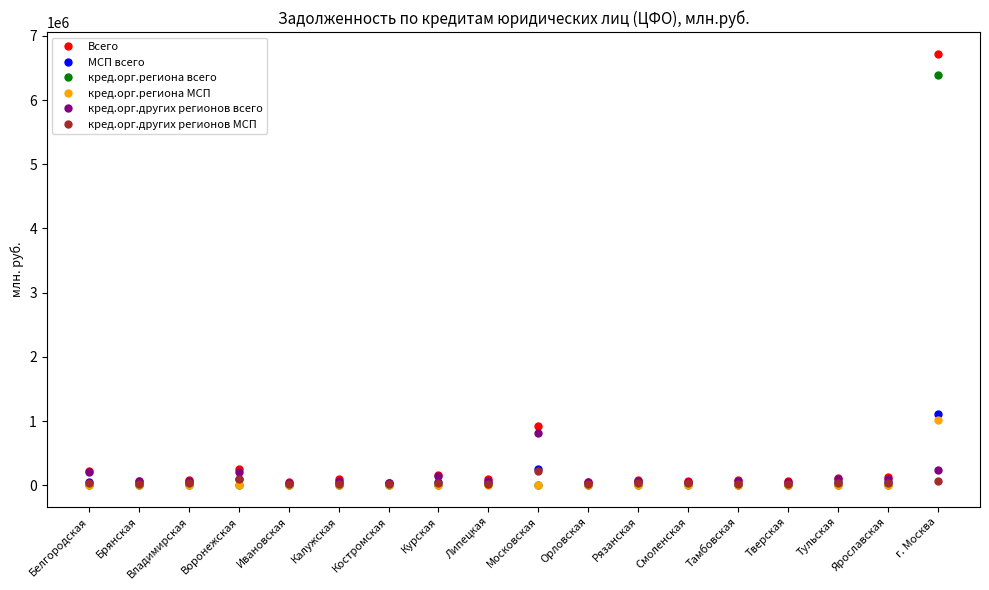

What is the difference between the second highest and minimum values in the кред.орг.региона всего series?

12604